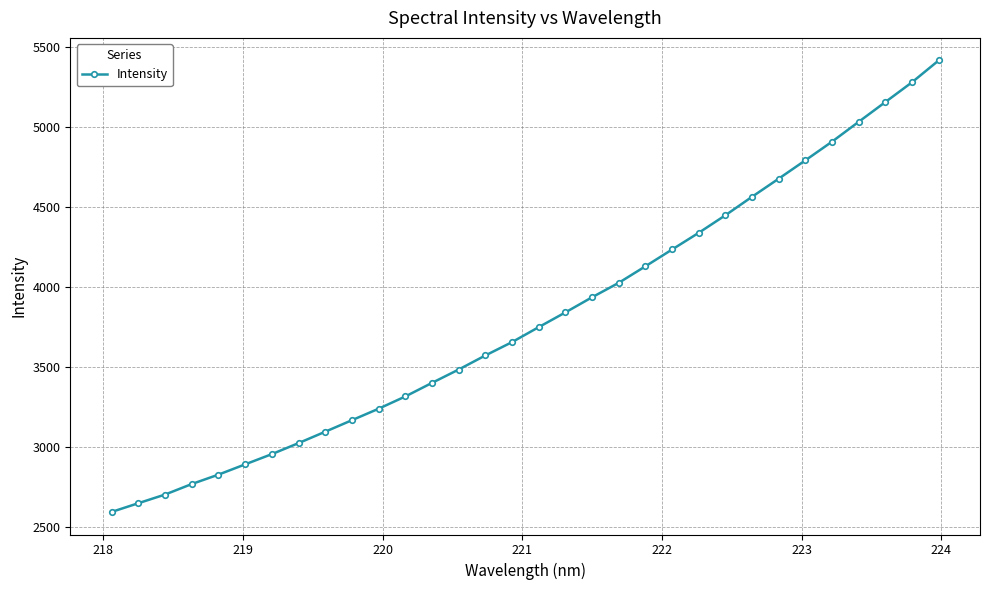

What is the average value?

3806.0